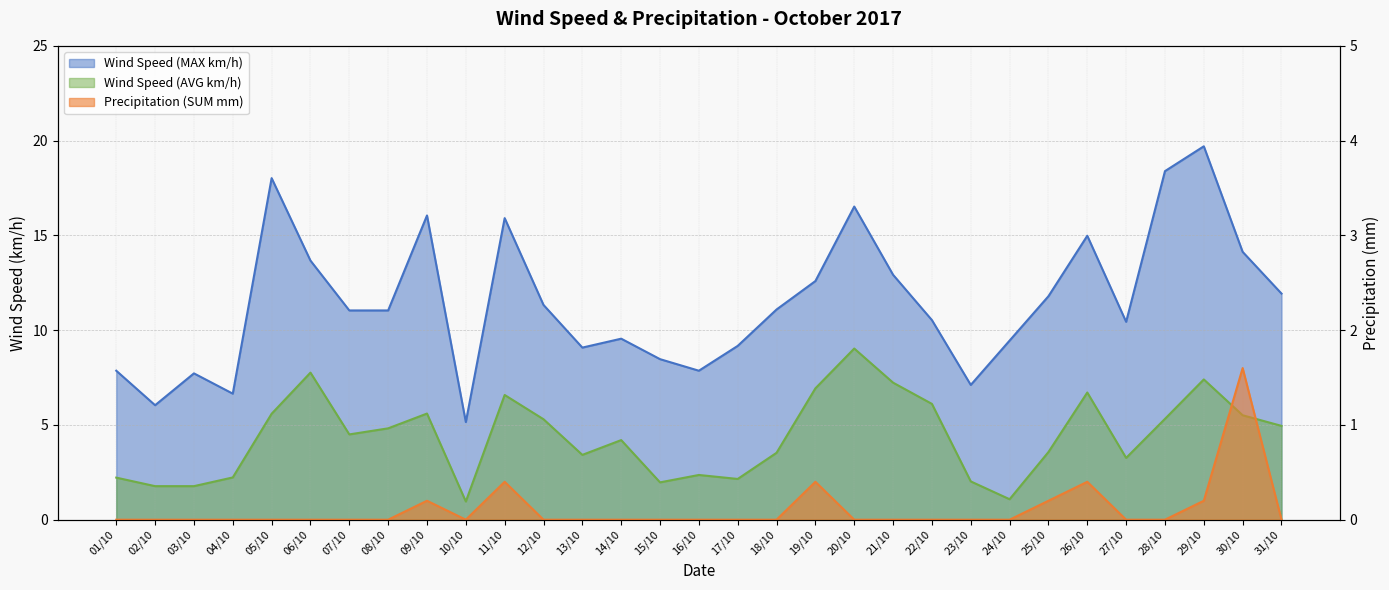

What is the maximum value shown in the chart?

19.7